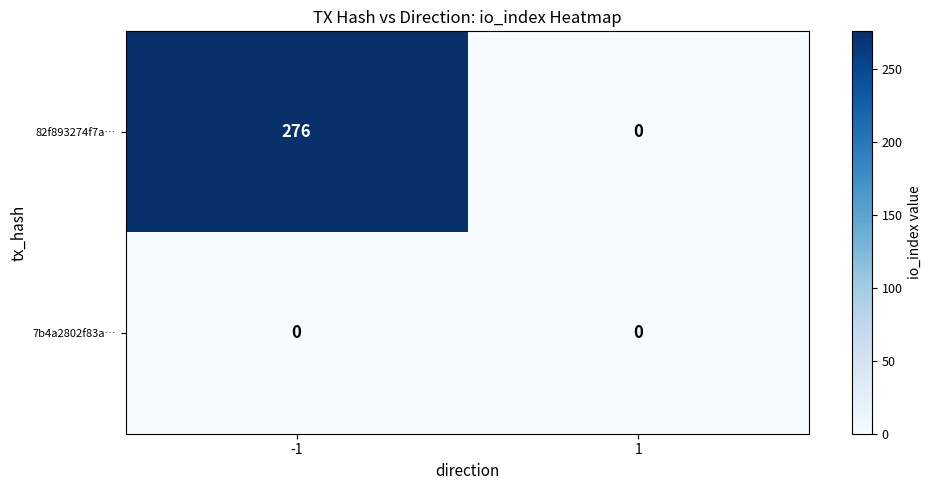

Which series changed the most between -1 and 1?

82f893274f7a…